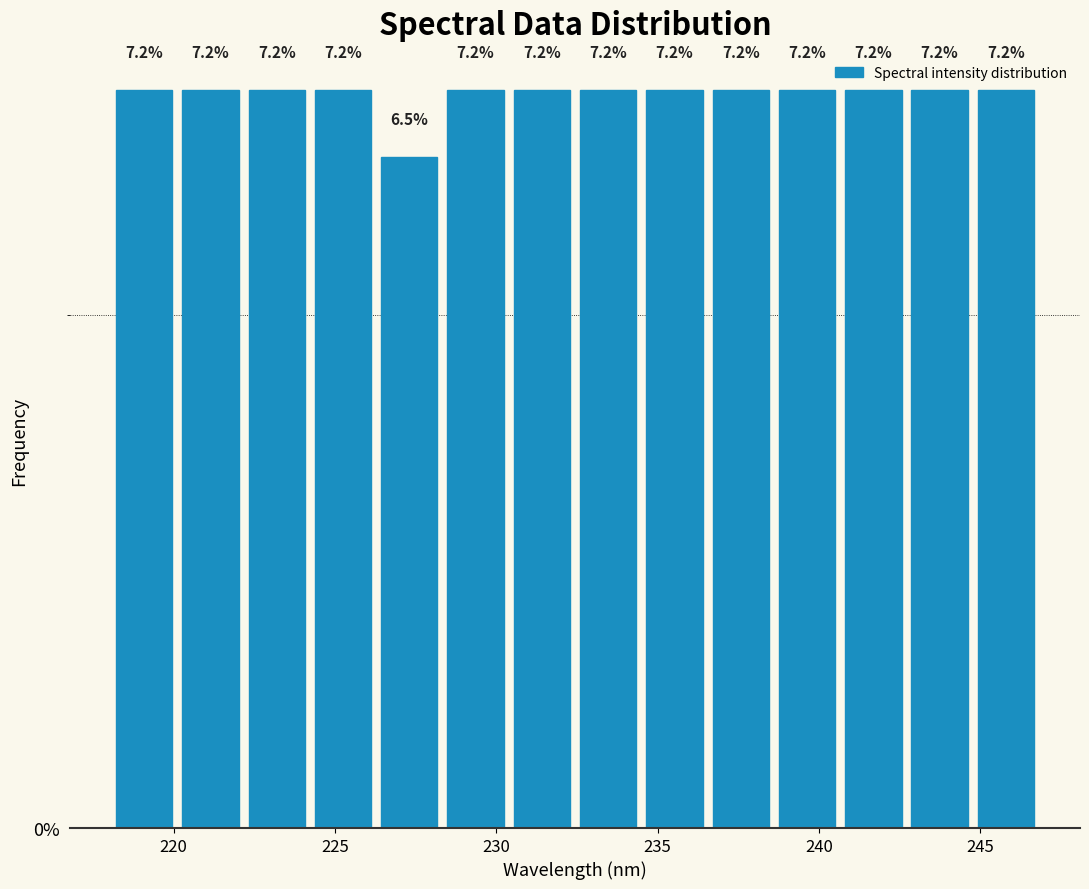

Reading left to right, list every bar in this chart as the range it spans on the x-axis followed by its height. The bar edges are not printed on the chart, so give them approximately, as read against the axis.

218.0 to 220.0: 7.2
220.0 to 222.0: 7.2
222.0 to 224.0: 7.2
224.0 to 226.5: 7.2
226.5 to 228.5: 6.5
228.5 to 230.5: 7.2
230.5 to 232.5: 7.2
232.5 to 234.5: 7.2
234.5 to 236.5: 7.2
236.5 to 238.5: 7.2
238.5 to 240.5: 7.2
240.5 to 242.5: 7.2
242.5 to 245.0: 7.2
245.0 to 247.0: 7.2